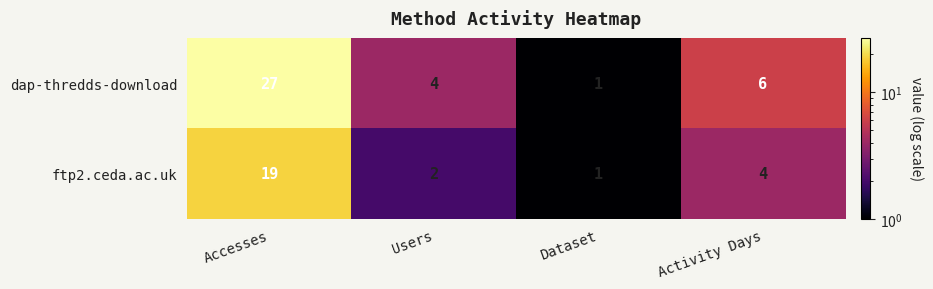

The value of ftp2.ceda.ac.uk at Users is 1. True or false?

False